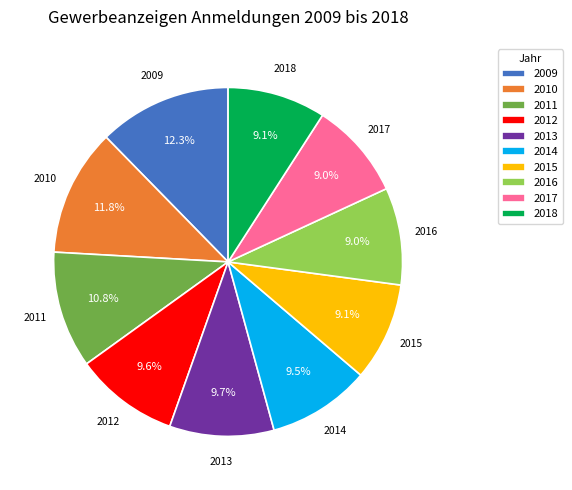

Is 2009 the majority of the pie?

No